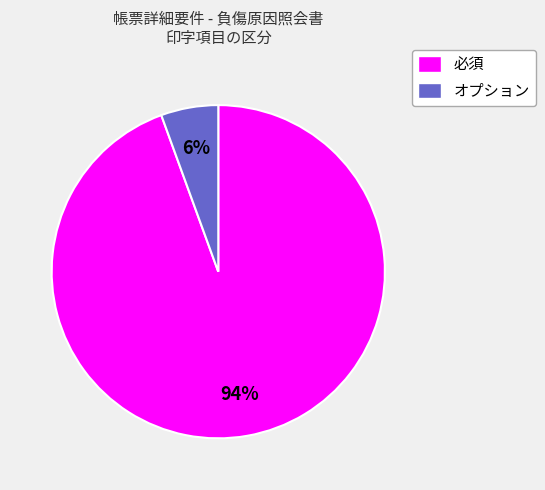

Is it true that 必須 is 99% of the pie?

False